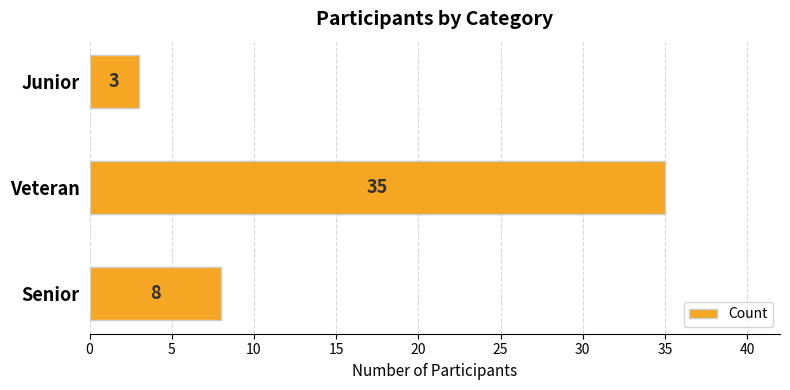

What is the maximum value shown in the chart?

35